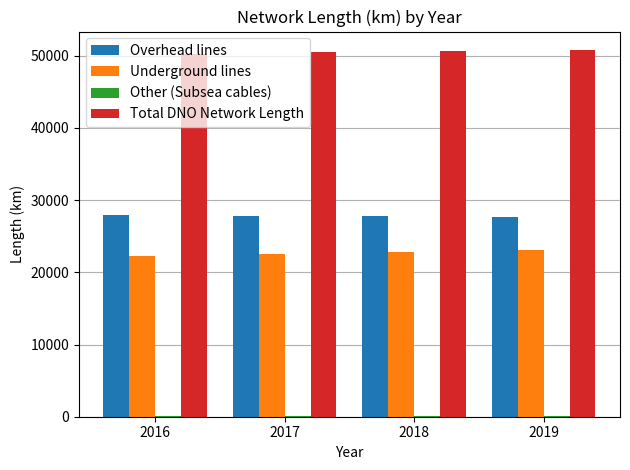

What is the sum of all Underground lines values?

90602.7